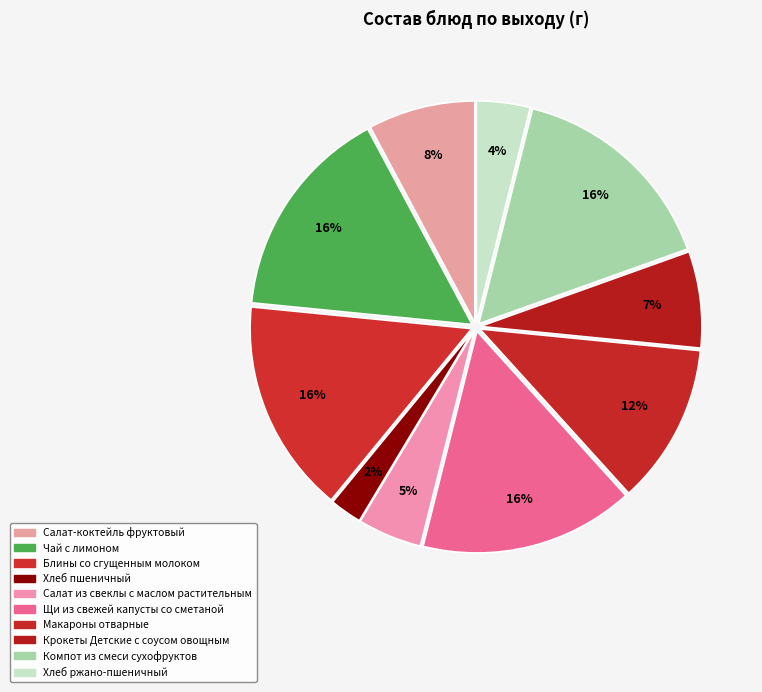

What is the ratio of the value at Макароны отварные to the value at Крокеты Детские с соусом овощным?

1.7